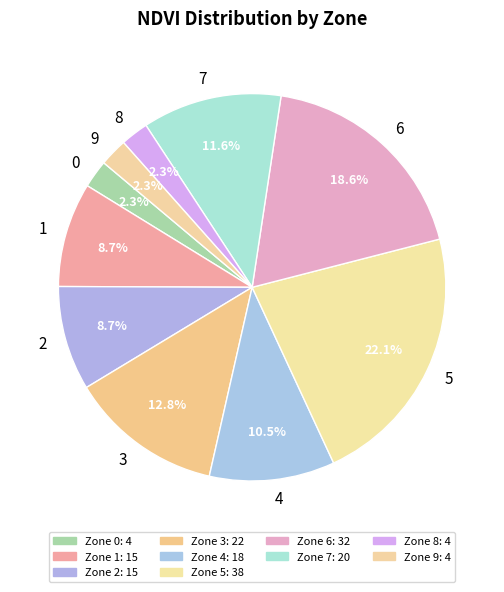

Does 2 represent more than half of the total?

No